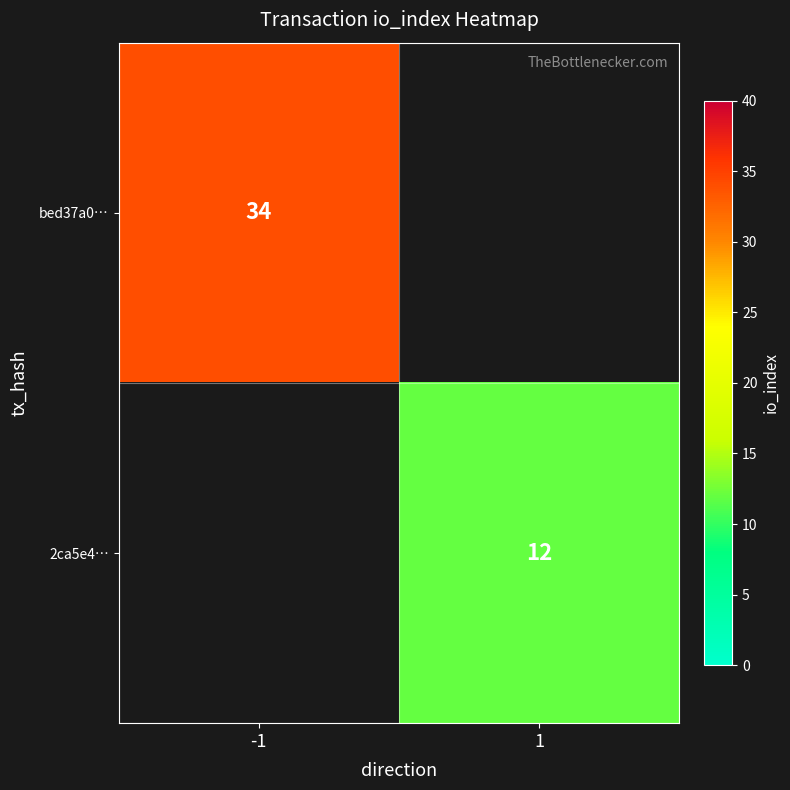

Count the number of categories in the chart.

2